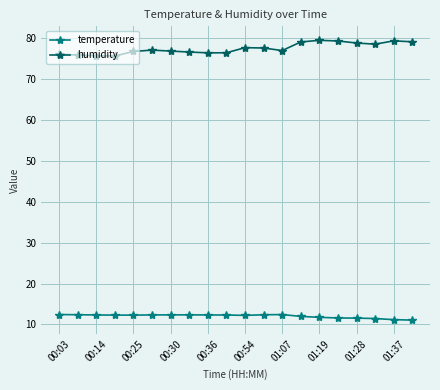

Is this an area chart (filled region under the line)?

No